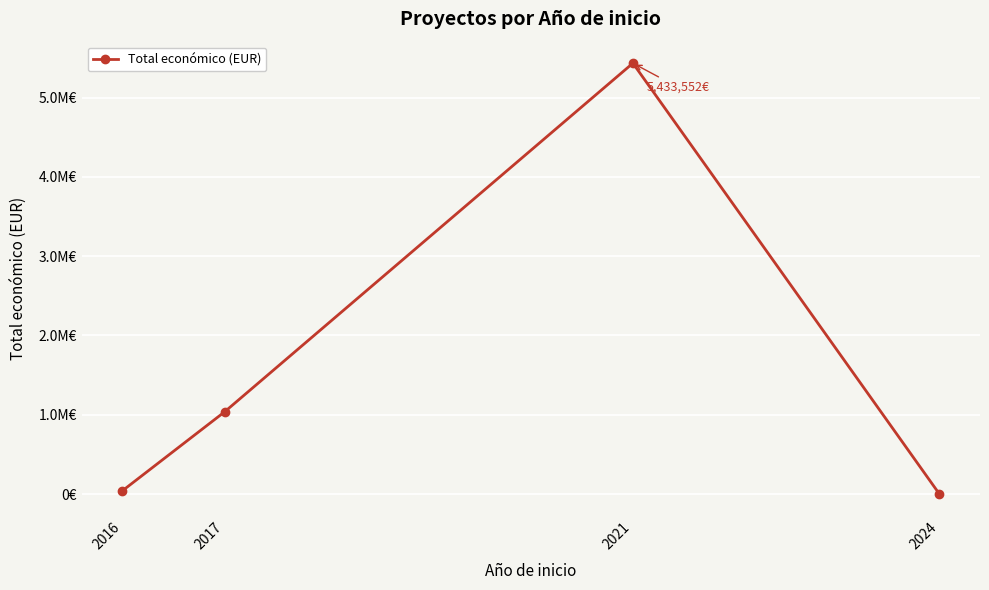

What is the change in value from 2021 to 2024?

-5428552